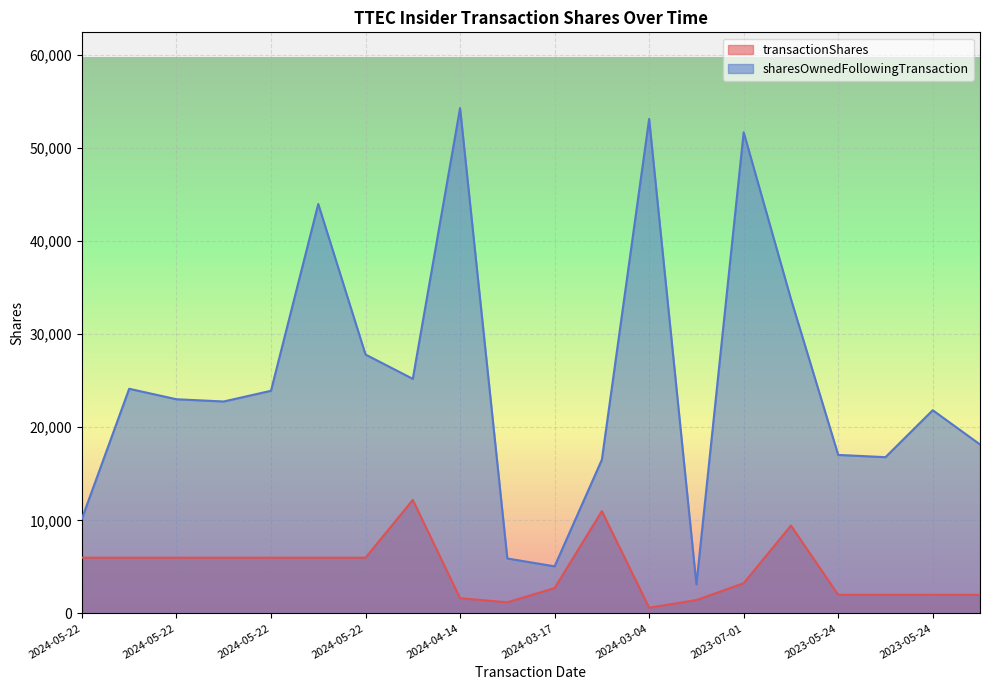

How many data points in sharesOwnedFollowingTransaction are above 23007?

9